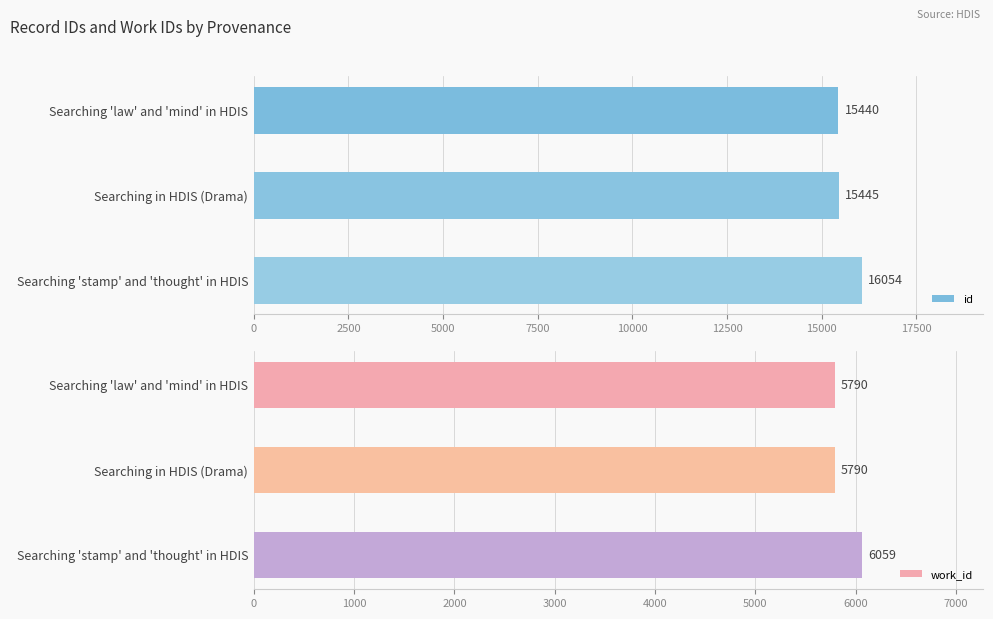

What is the difference between the maximum and minimum values in the work_id series?

269